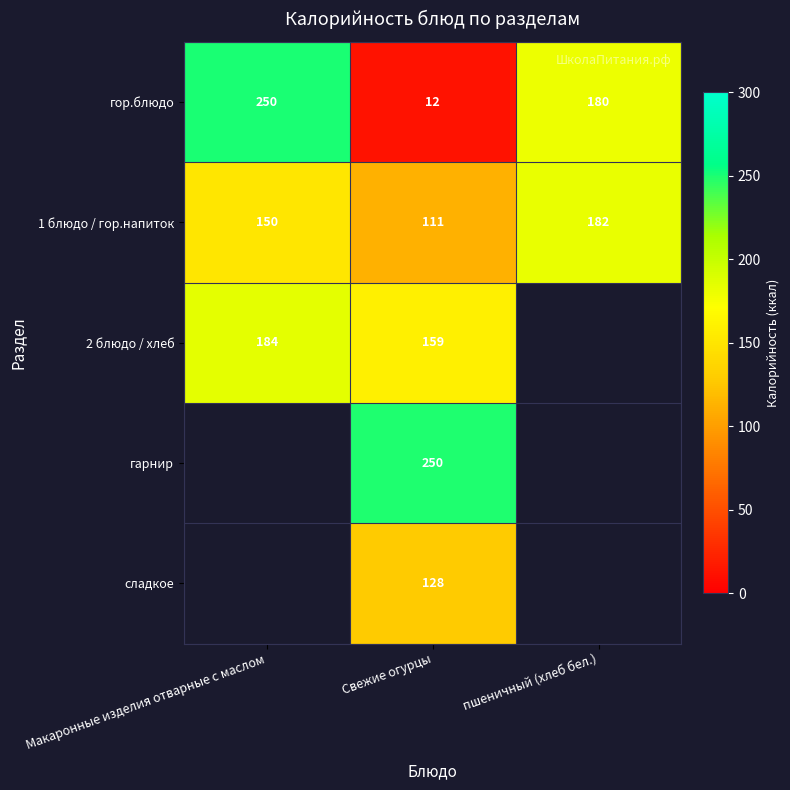

The value of 1 блюдо / гор.напиток at Макаронные изделия отварные с маслом is 150. True or false?

True